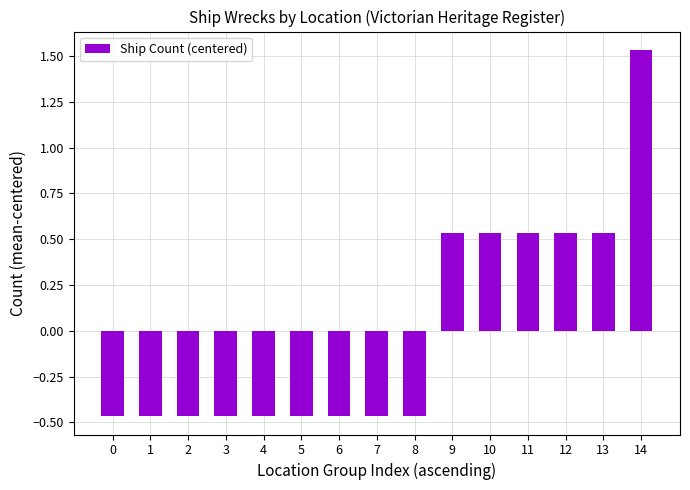

How many categories are shown in the chart?

15